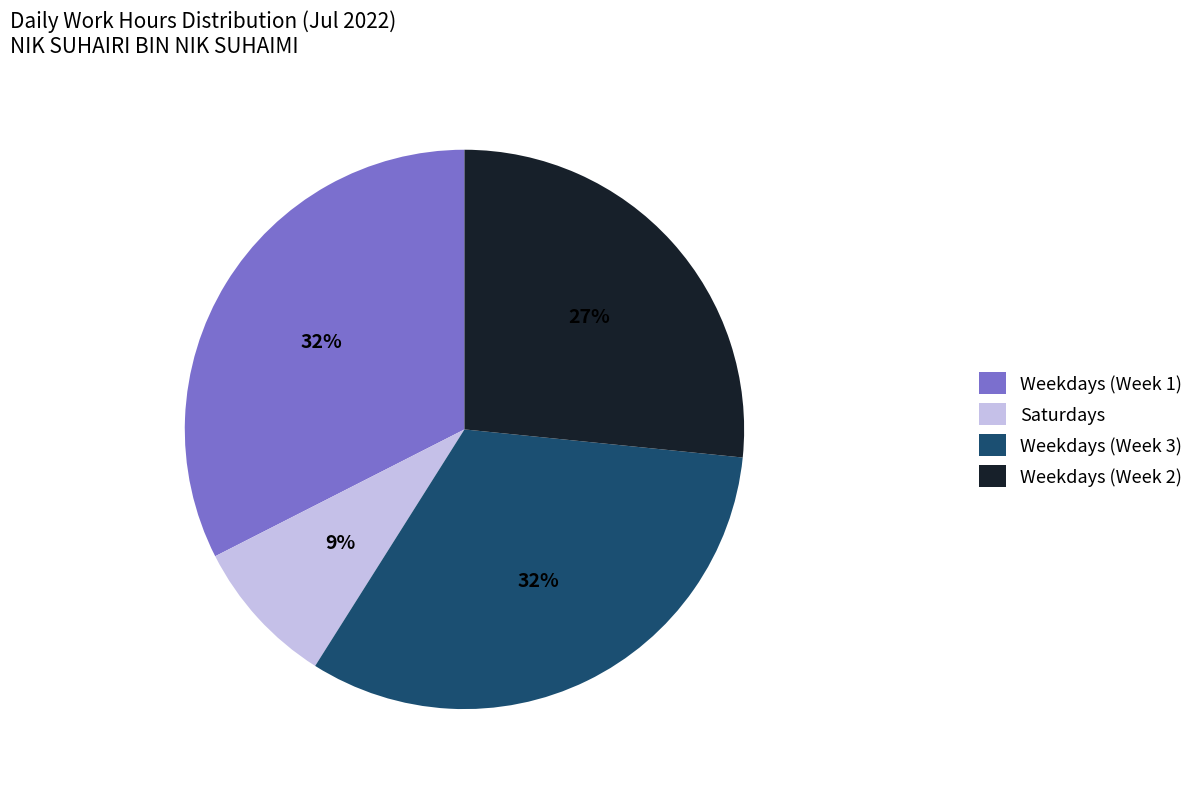

What percentage is the Saturdays slice, to the nearest percent?

9%